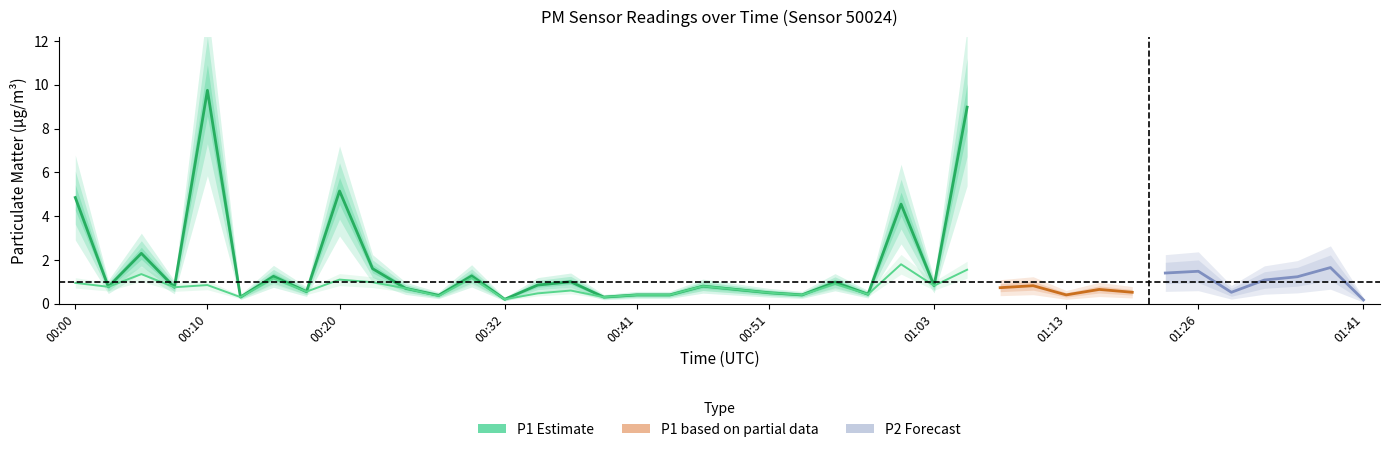

What is the smallest value displayed?

0.2